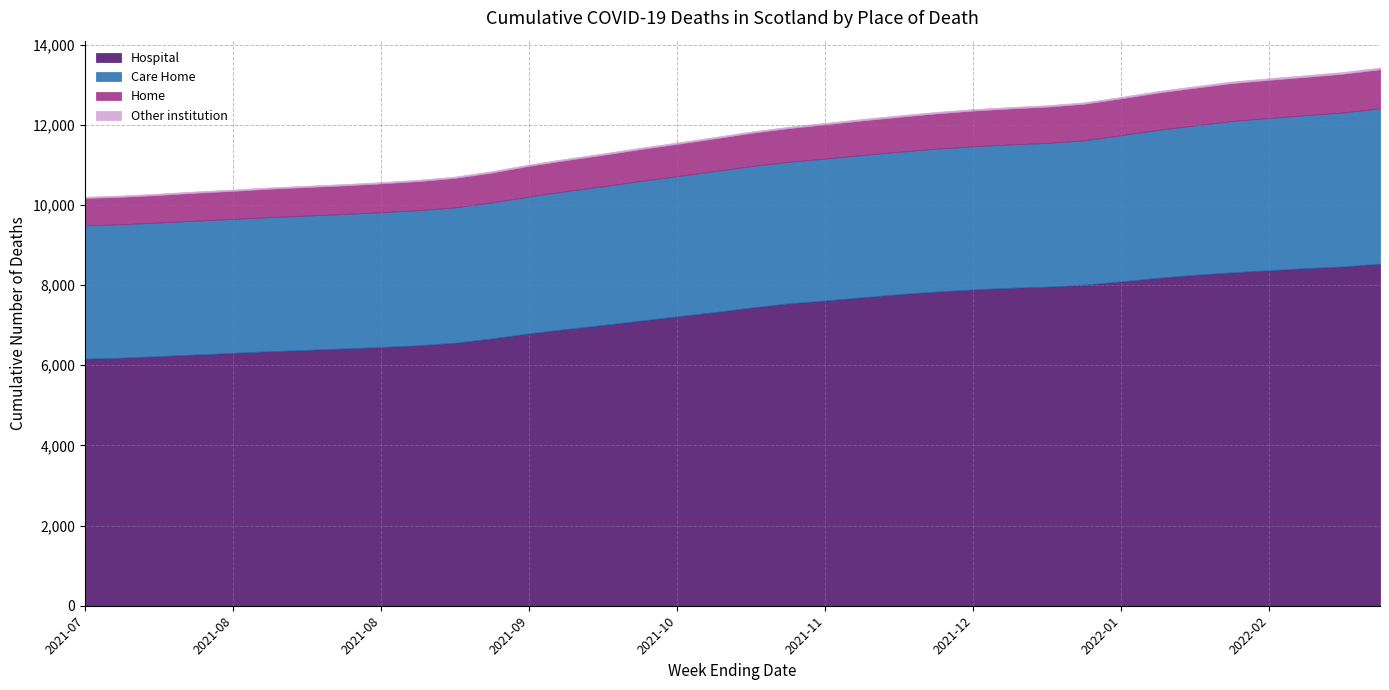

Which series has the largest range (max minus min)?

Hospital